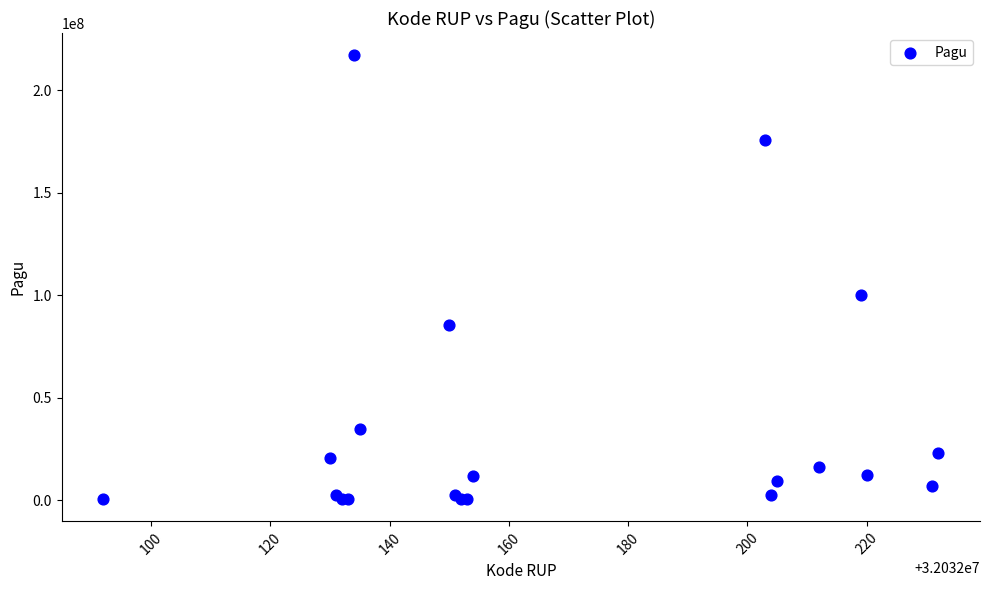

What Y value in the scatter plot is closest to 108800000?

99958000